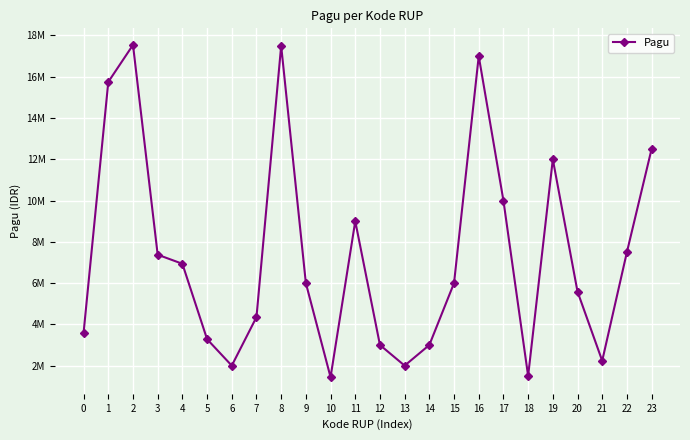

Is this an area chart (filled region under the line)?

No